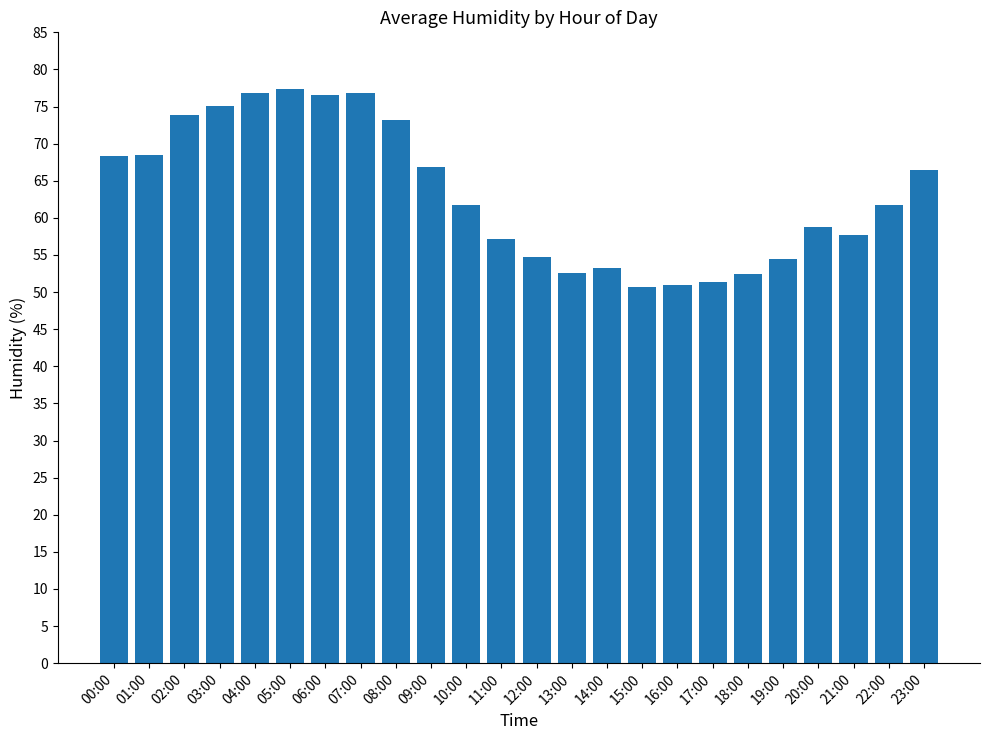

The value at 21:00 is 57.7. True or false?

True